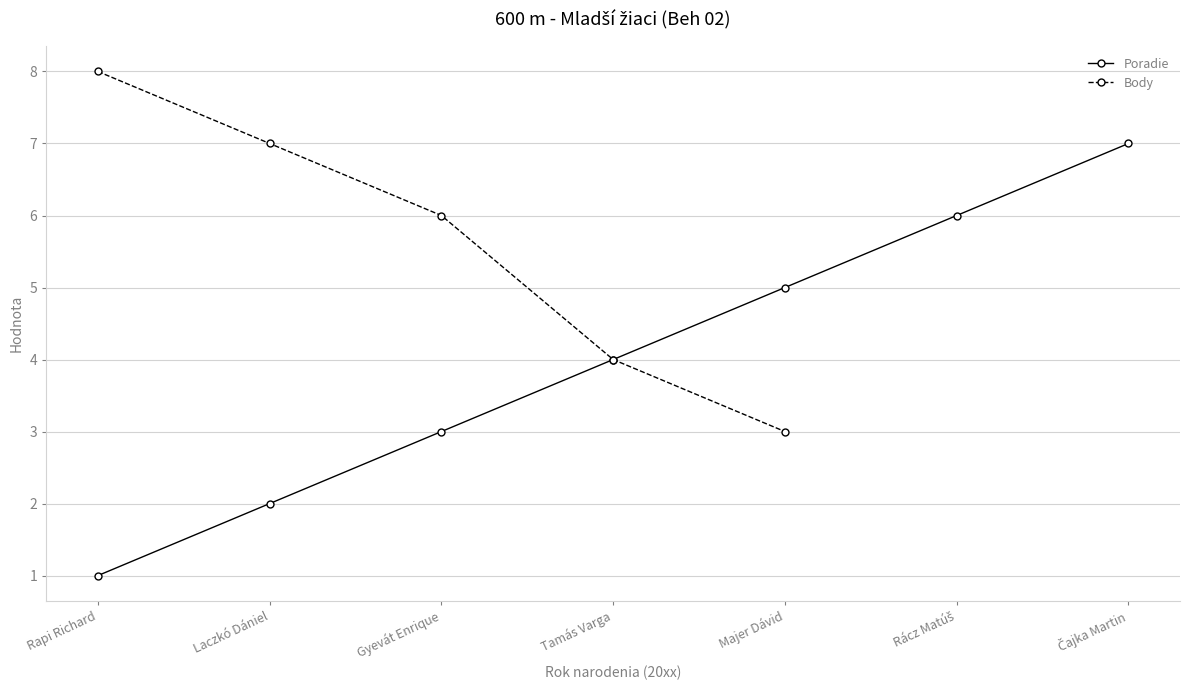

What is the label of the 2nd point from the right?

Rácz Matúš